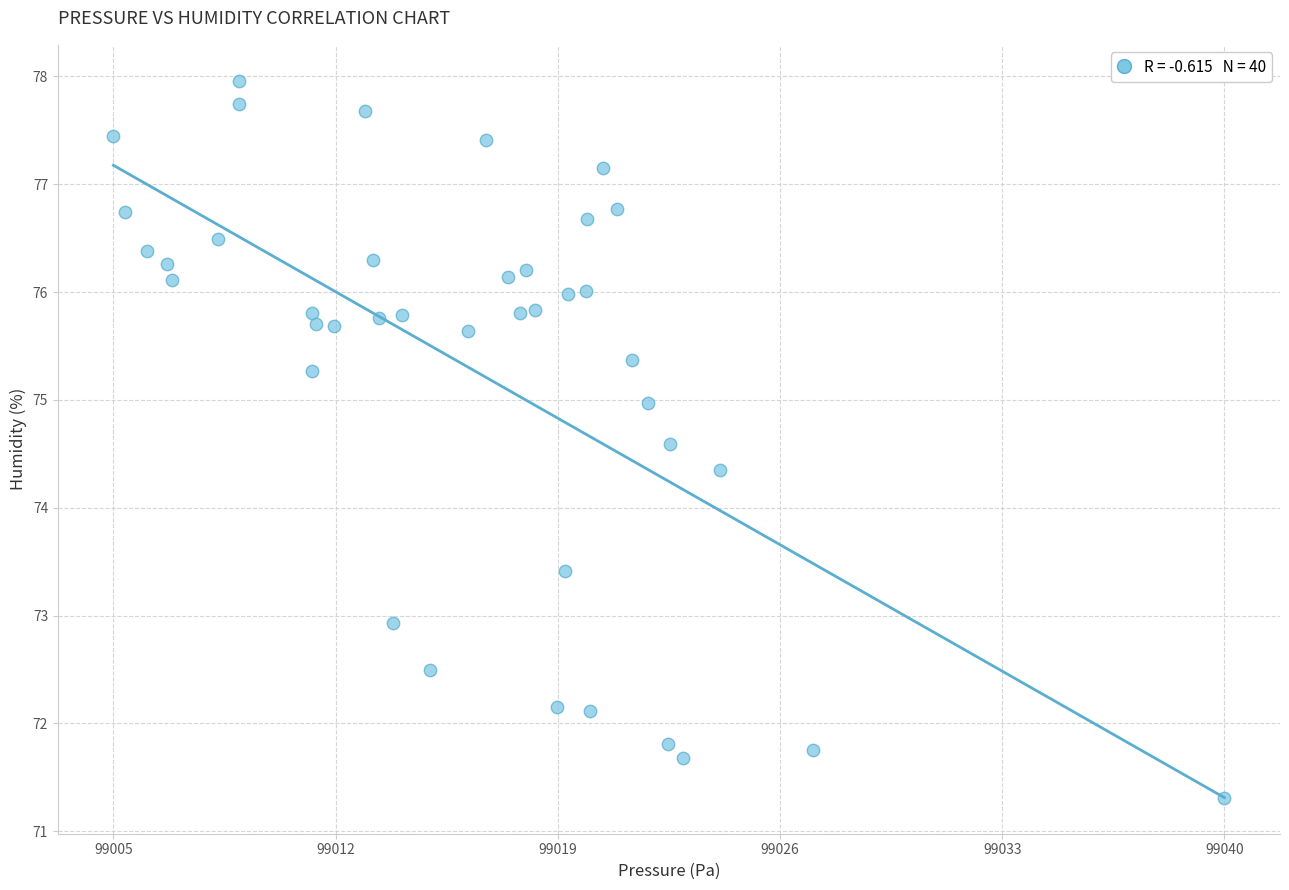

What is the range of X values (max minus min)?

35.0